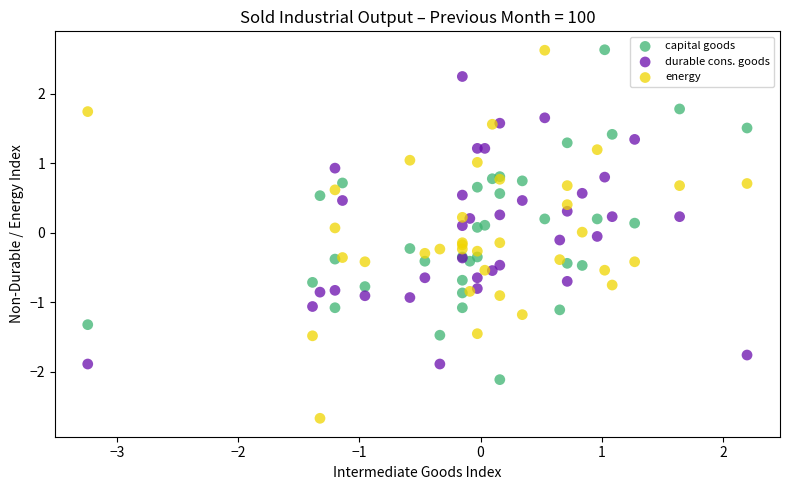

Which series has the widest spread of Y values?

energy